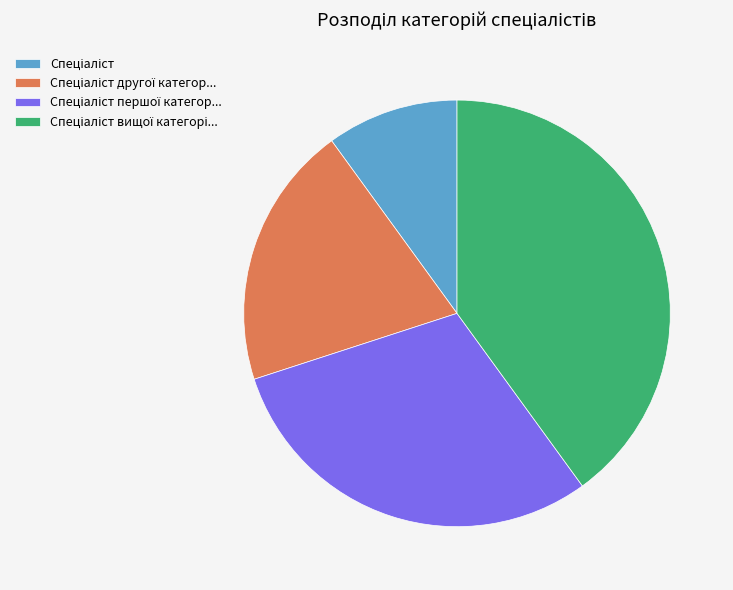

Is there any slice that represents more than half of the pie?

No